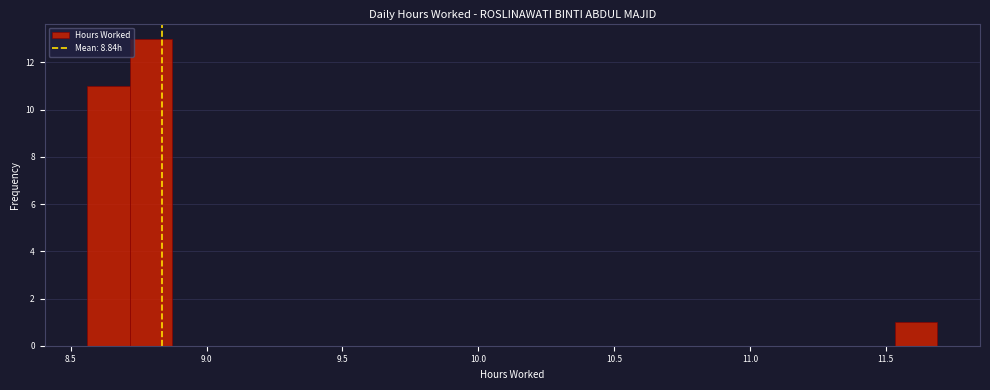

Around what value on the x-axis is the tallest bar? Give the approximate position of its centre, as read against the axis.

8.80